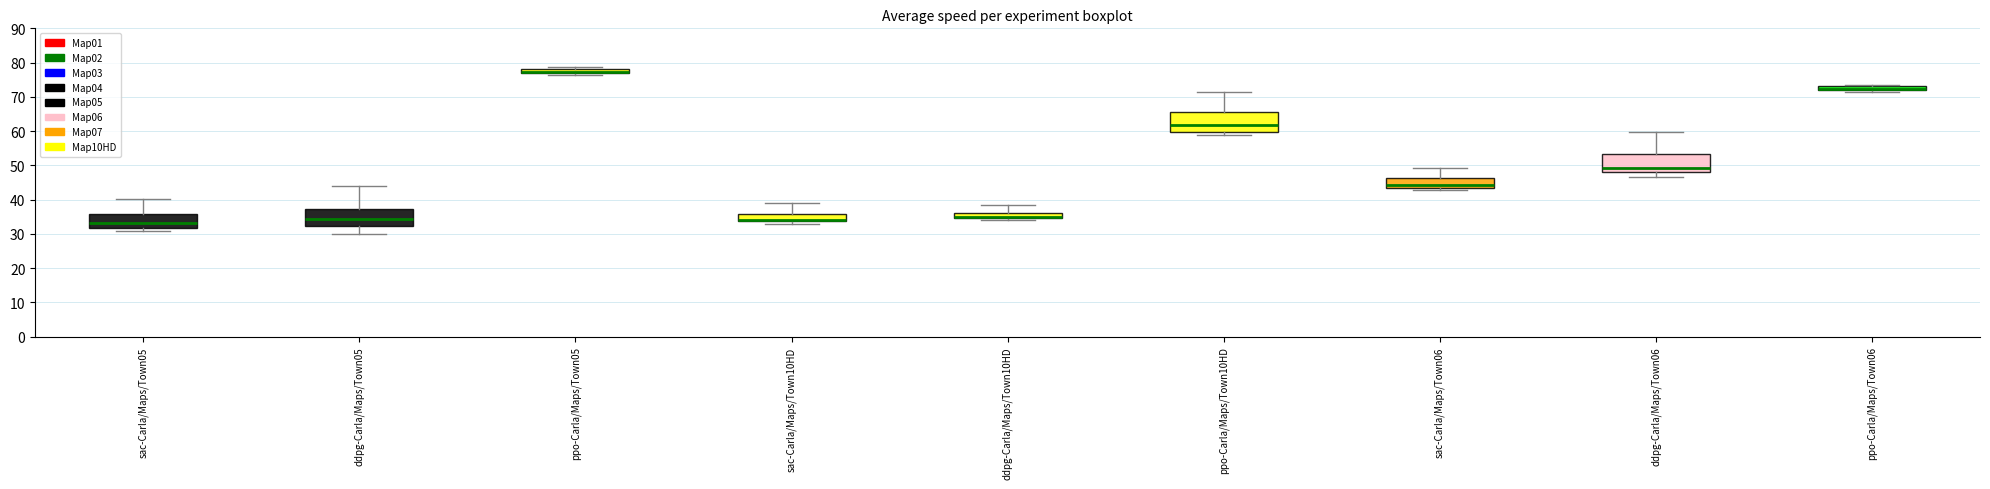

Where does the upper whisker of the box for ddpg-Carla/Maps/Town06 end on the y-axis? The values are not printed on the chart, so give them approximately, as read against the axis.

60